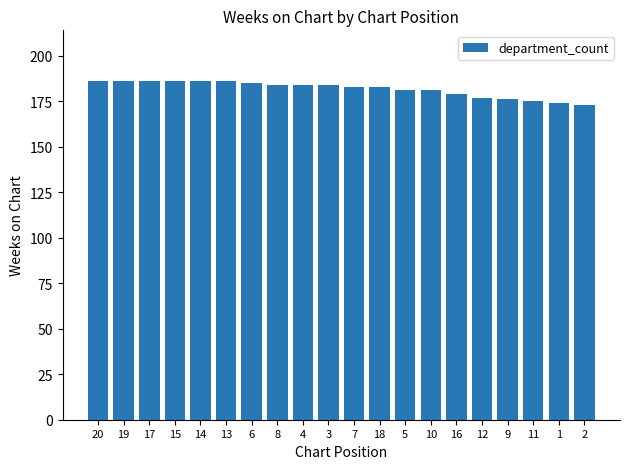

What is the sum of the values at 1 and 5?

355